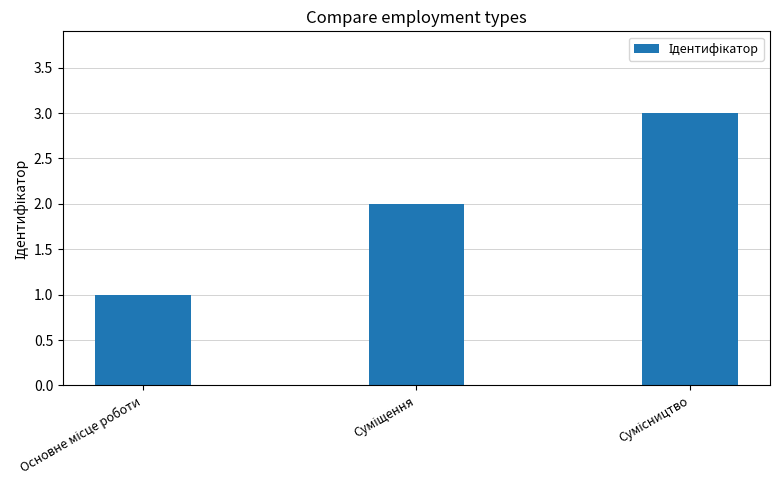

What is the maximum value shown in the chart?

3